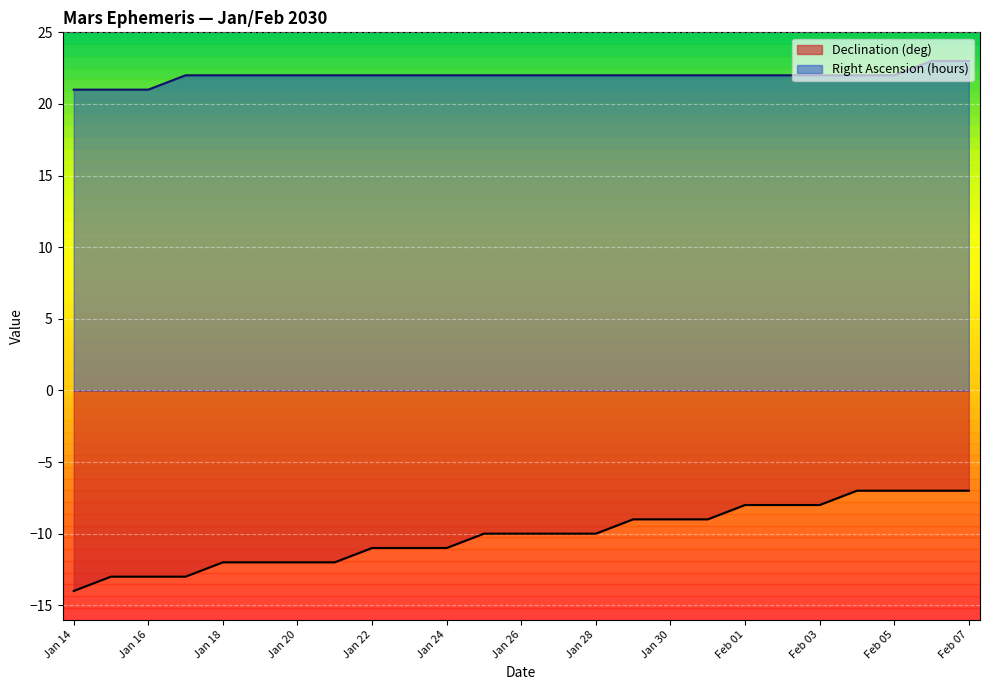

What is the difference between the highest and lowest values at Feb 01?

30